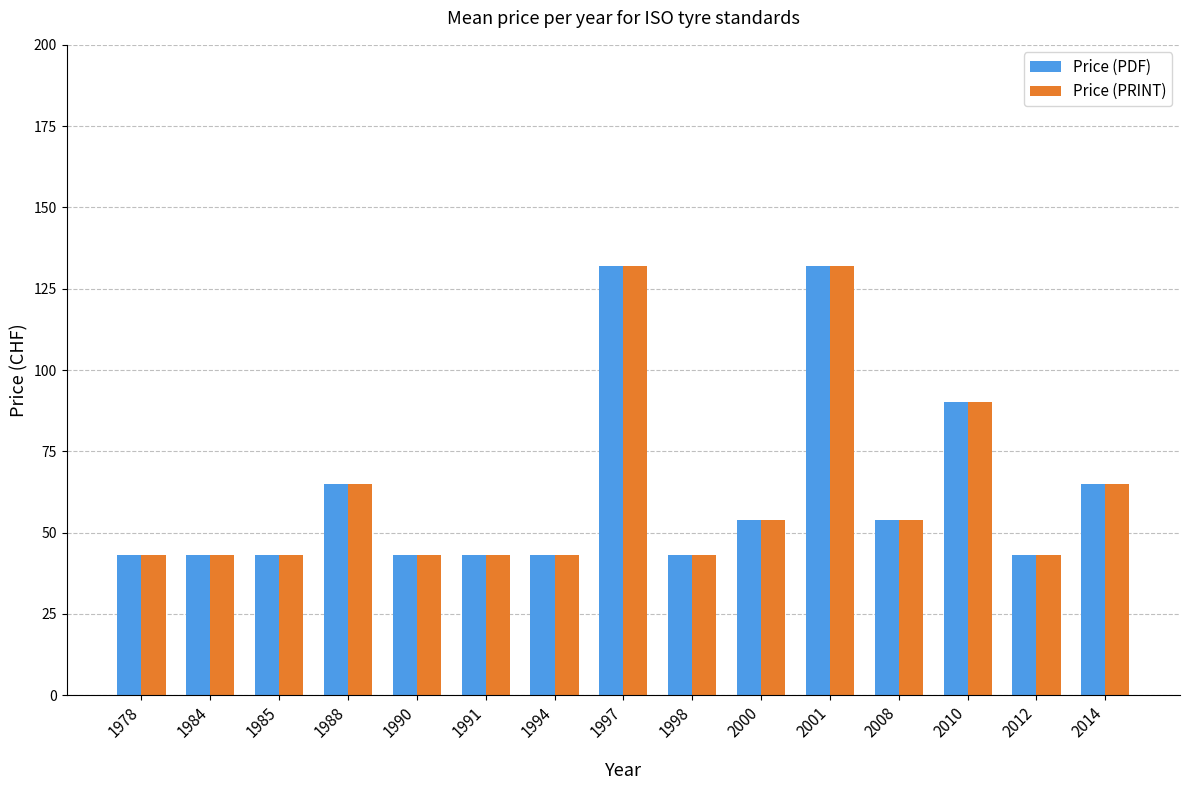

What are all the series names shown in the legend?

Price (PDF), Price (PRINT)